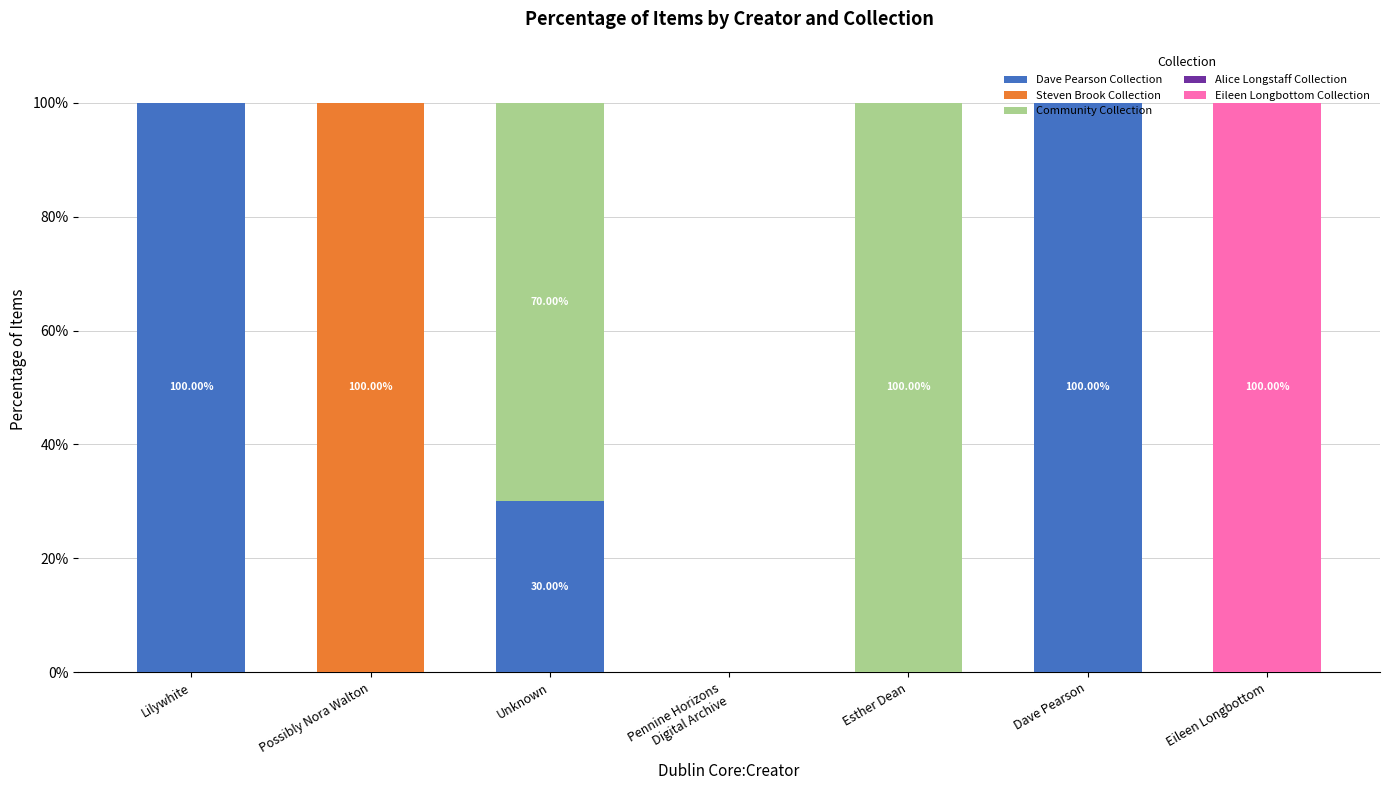

What is the sum of all Dave Pearson Collection values?

230